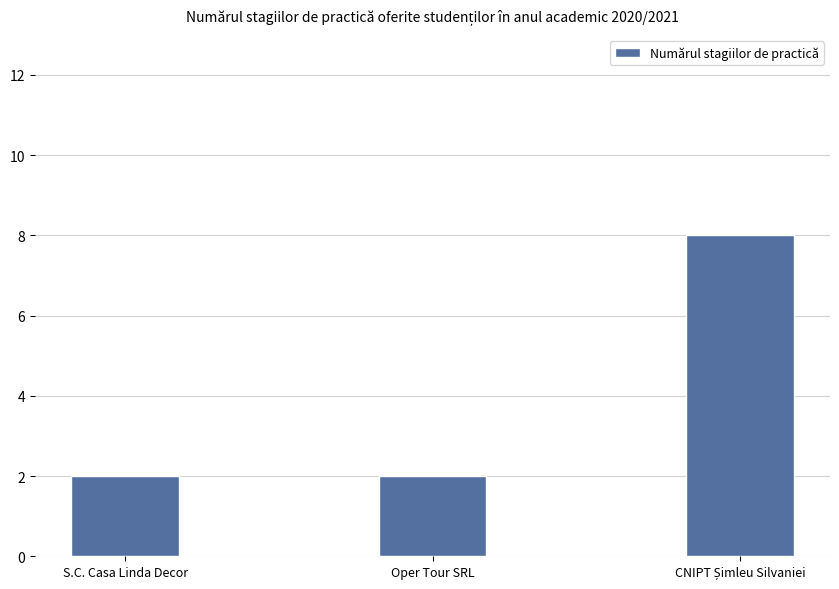

Does the chart contain any negative values?

No